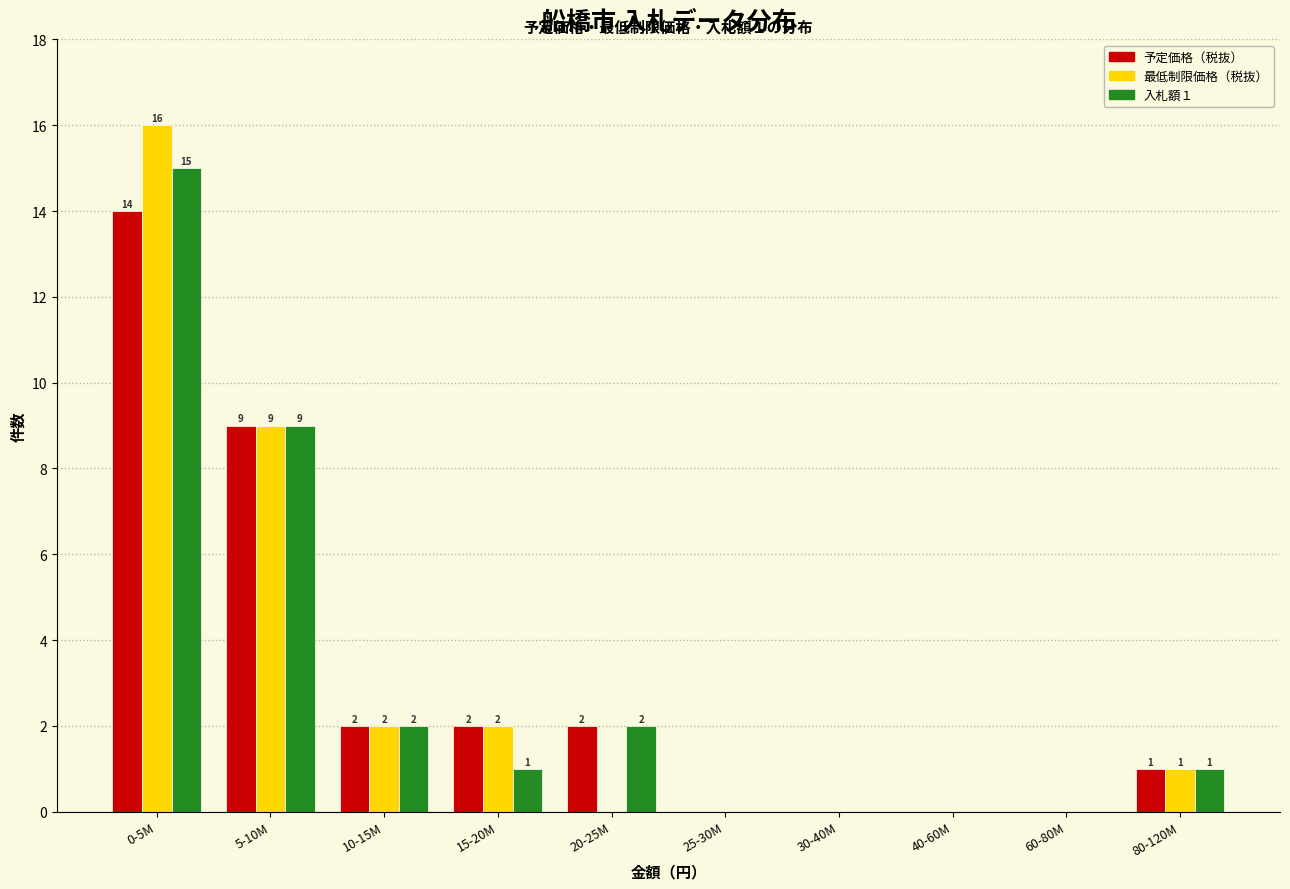

Reading right to left, what are all the values shown in this chart?

予定価格（税抜）: 80-120M=1	60-80M=0	40-60M=0	30-40M=0	25-30M=0	20-25M=2	15-20M=2	10-15M=2	5-10M=9	0-5M=14
最低制限価格（税抜）: 80-120M=1	60-80M=0	40-60M=0	30-40M=0	25-30M=0	20-25M=0	15-20M=2	10-15M=2	5-10M=9	0-5M=16
入札額１: 80-120M=1	60-80M=0	40-60M=0	30-40M=0	25-30M=0	20-25M=2	15-20M=1	10-15M=2	5-10M=9	0-5M=15